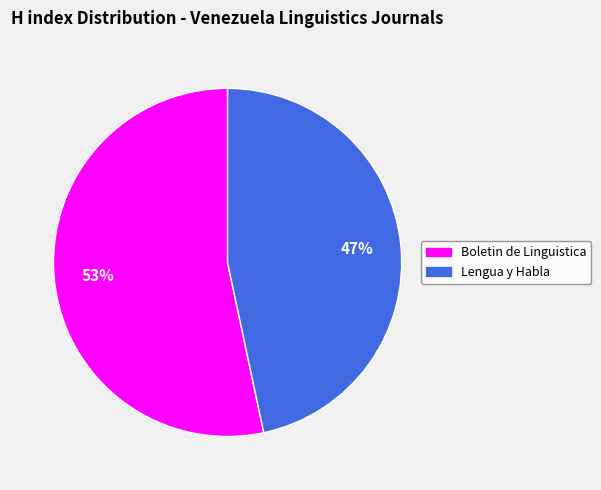

The Boletin de Linguistica slice represents 64% of the pie. True or false?

False